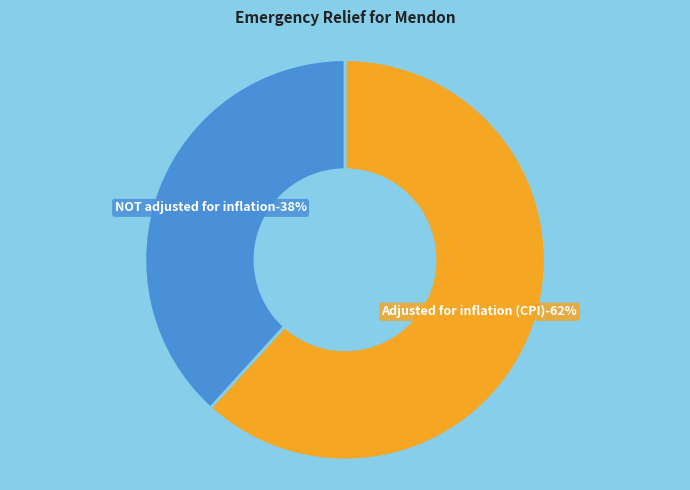

Count the number of slices in the pie.

2